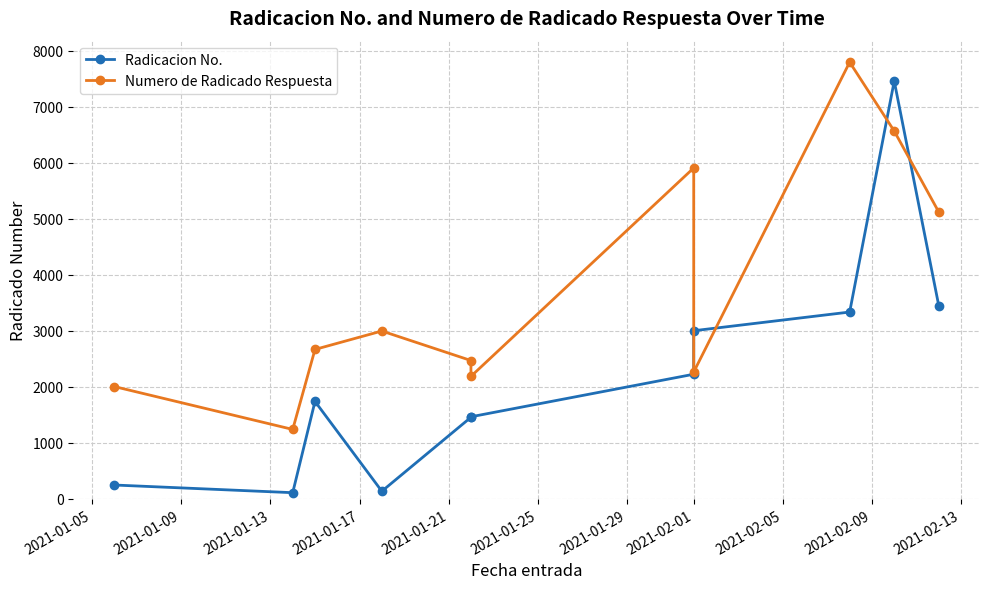

Between 2021-01-25 and 2021-01-13, which is larger?

2021-01-13